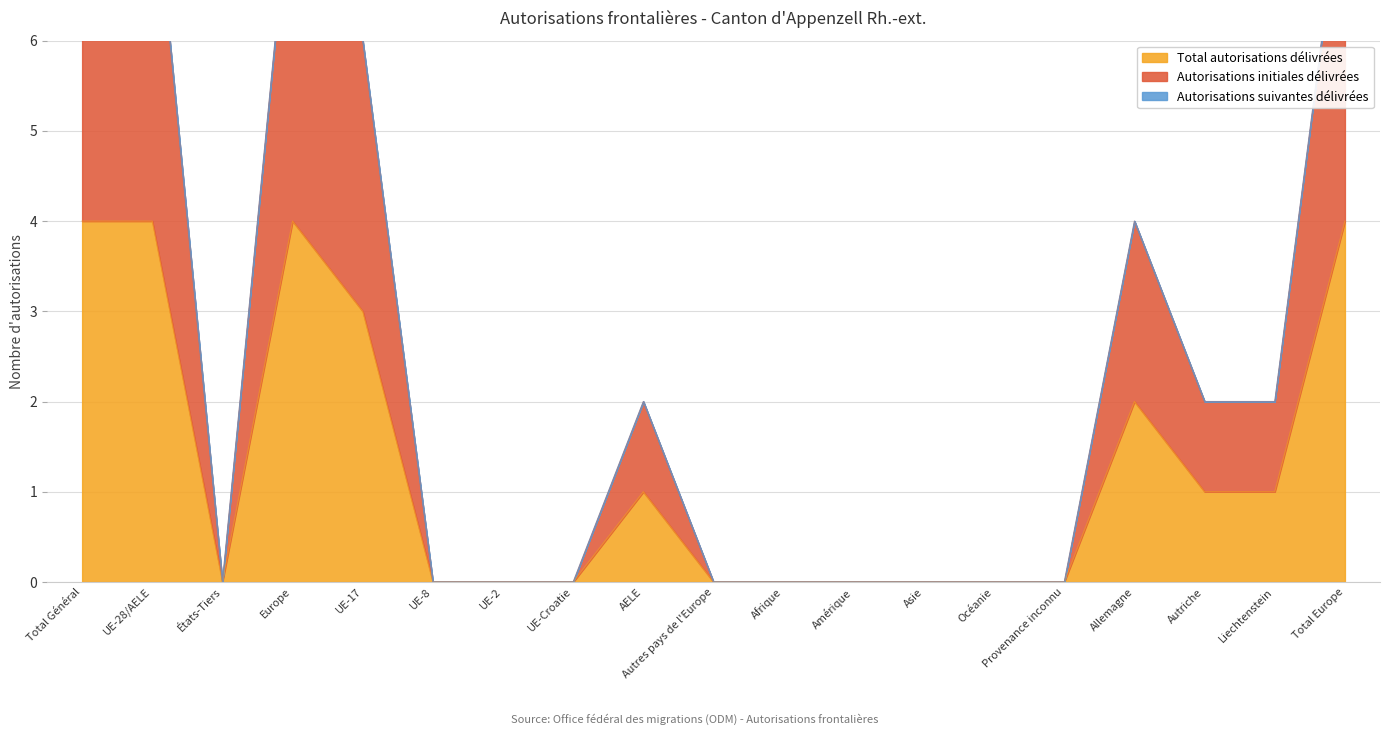

Which category has the lowest value across all series?

États-Tiers